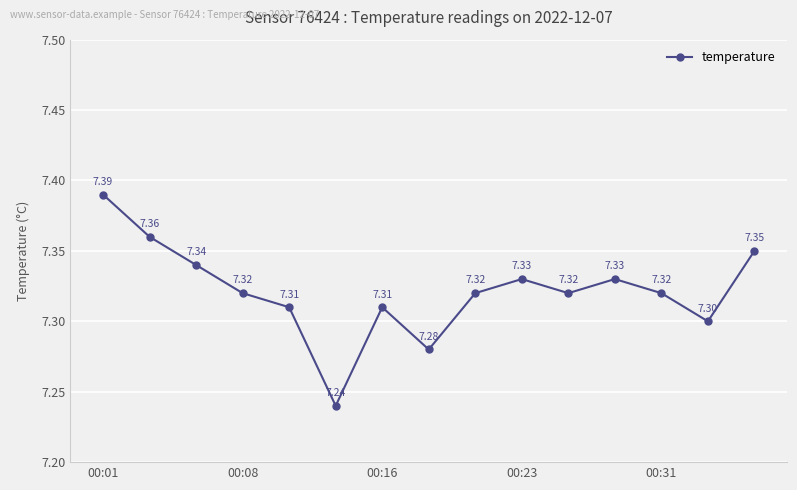

What is the sum of all values?

109.8